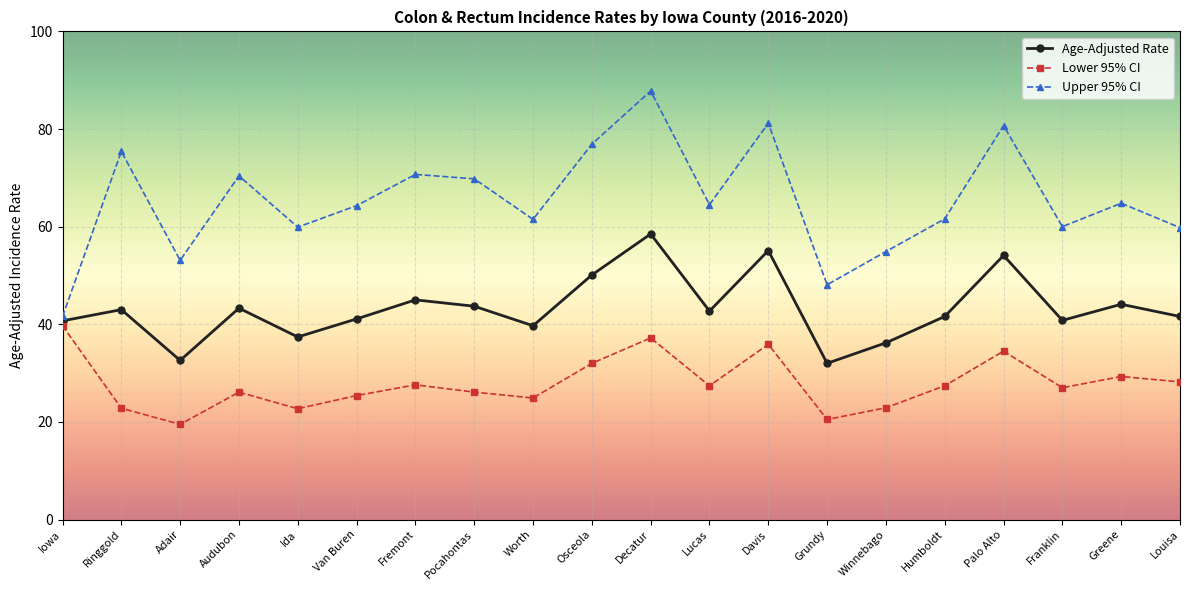

What is the total value across all series at Iowa?

122.0